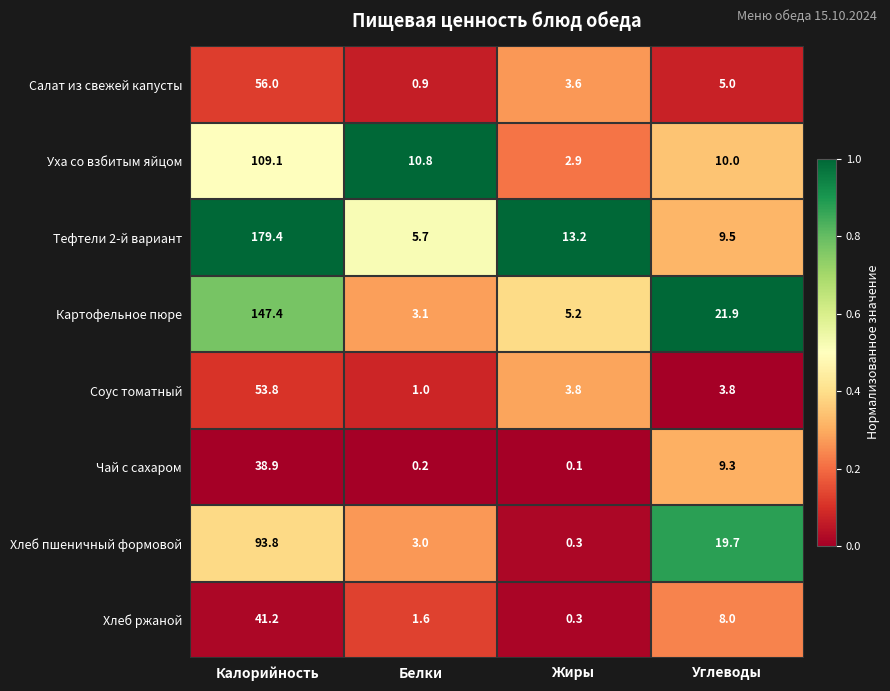

List the series in order of their peak value, highest first.

Тефтели 2-й вариант, Картофельное пюре, Уха со взбитым яйцом, Хлеб пшеничный формовой, Салат из свежей капусты, Соус томатный, Хлеб ржаной, Чай с сахаром